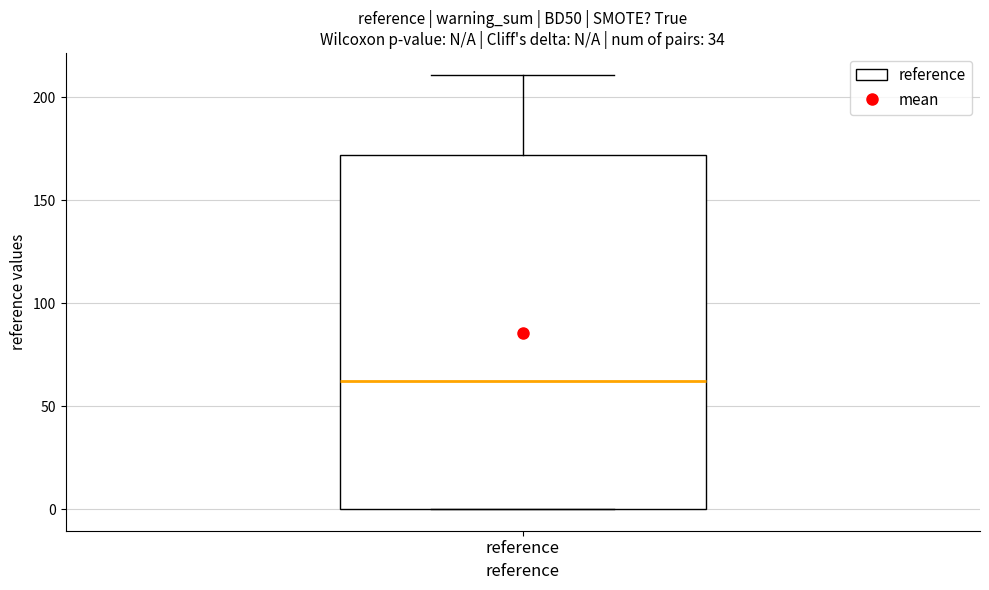

Read this box plot against the y-axis: the position of the median line, the range covered by the box, and the ends of both whiskers. The values are not printed on the chart, so give them approximately, as read against the axis.

median 60, box 0 to 170, whiskers 0 to 210